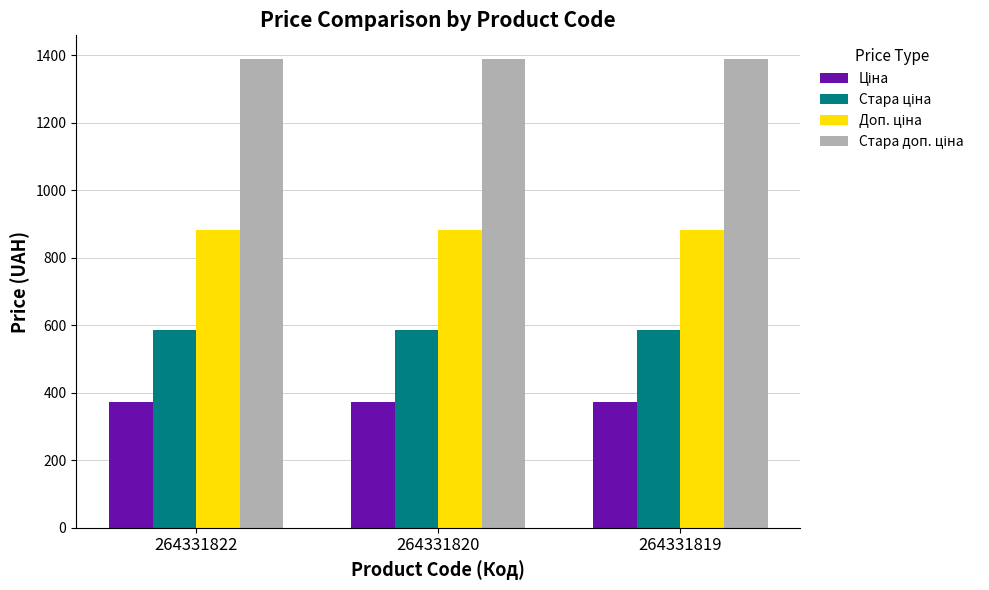

What is the difference between the highest and lowest values at 264331819?

1018.1